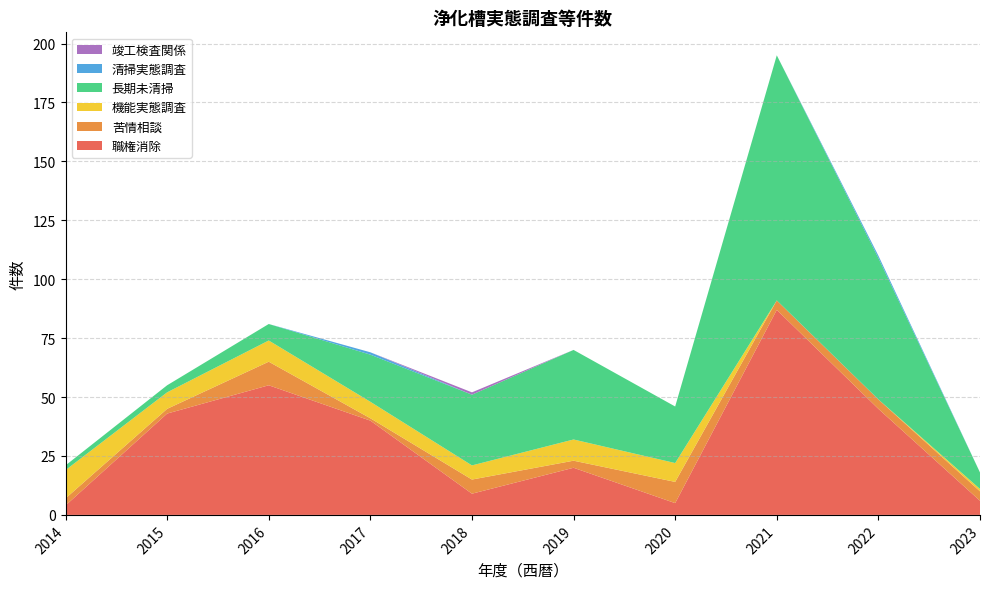

Reading left to right, what are all the values shown in this chart?

職権消除: 4	43	55	40	9	20	5	87	45	6
苦情相談: 3	2	10	1	6	3	9	4	4	4
機能実態調査: 12	7	9	7	6	9	8	0	0	1
長期未清掃: 2	3	7	20	30	38	24	104	60	7
清掃実態調査: 0	0	0	1	0	0	0	0	1	0
竣工検査関係: 0	0	0	0	1	0	0	0	0	0